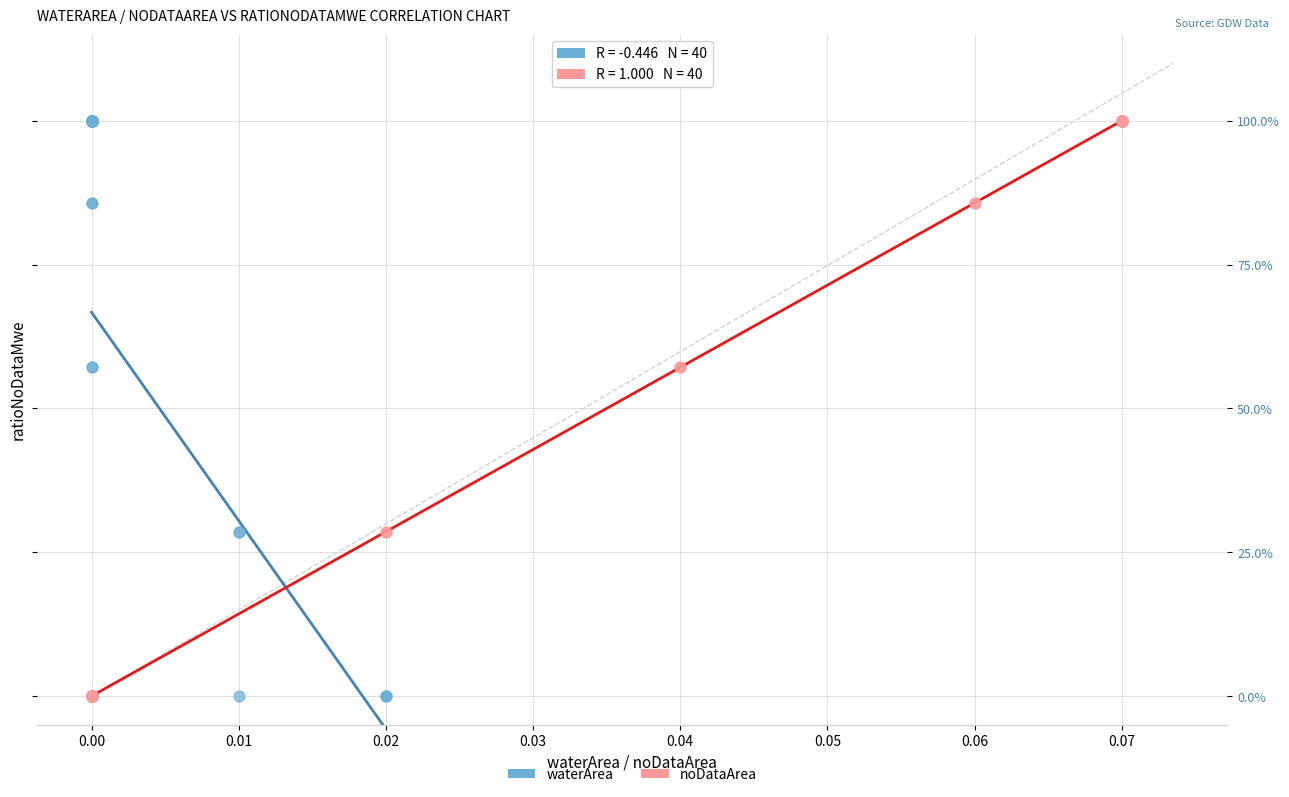

What are all the series names shown in the legend?

waterArea, noDataArea